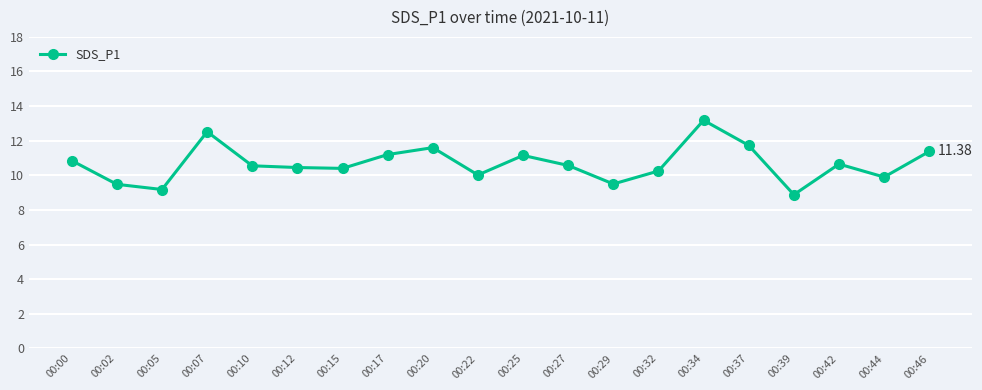

What is the maximum value shown in the chart?

13.2